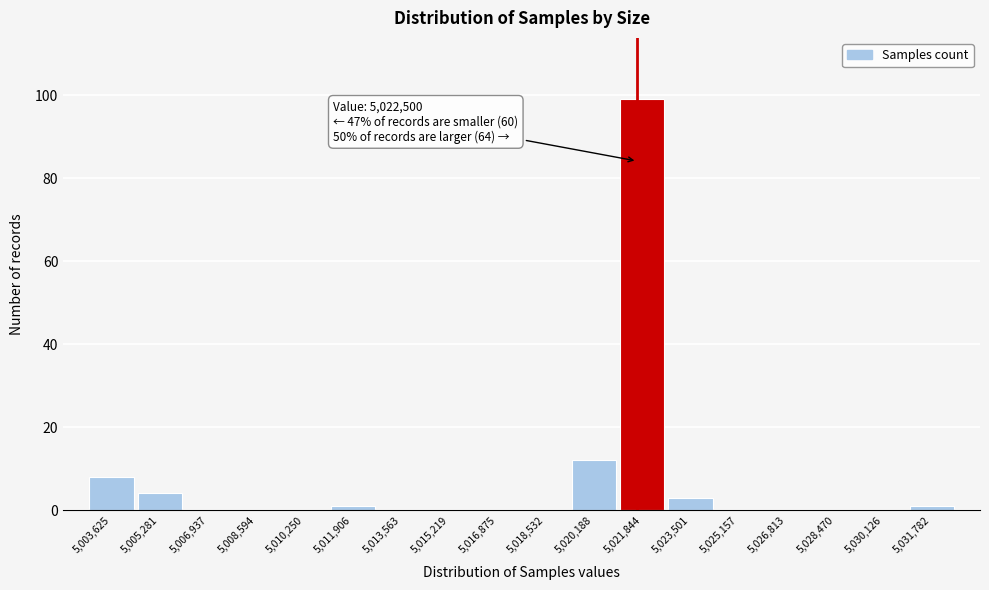

Reading right to left, list all the values displayed in this chart.

5,031,782=1	5,030,126=0	5,028,470=0	5,026,813=0	5,025,157=0	5,023,501=3	5,021,844=99	5,020,188=12	5,018,532=0	5,016,875=0	5,015,219=0	5,013,563=0	5,011,906=1	5,010,250=0	5,008,594=0	5,006,937=0	5,005,281=4	5,003,625=8